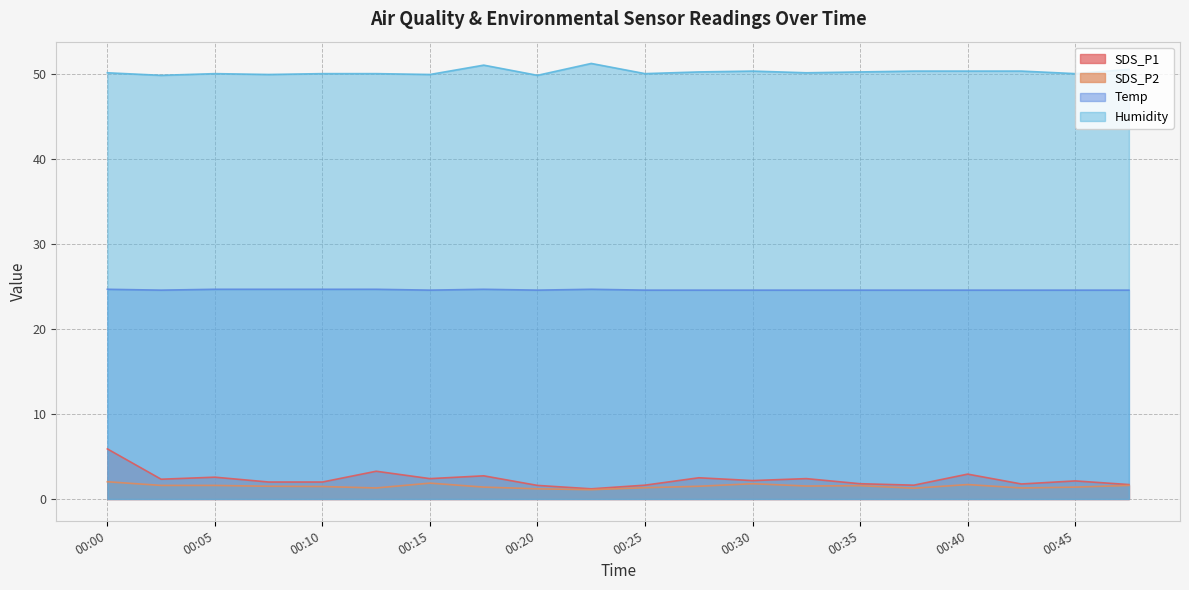

True or false: SDS_P1 and Humidity cross at least once.

False